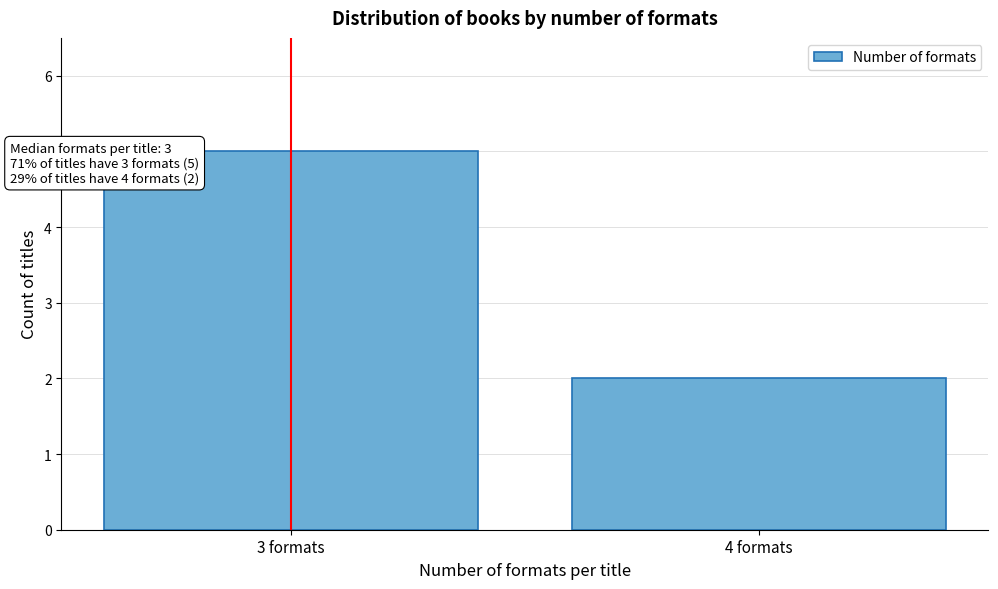

Reading left to right, what are all the values shown in this chart?

5	2